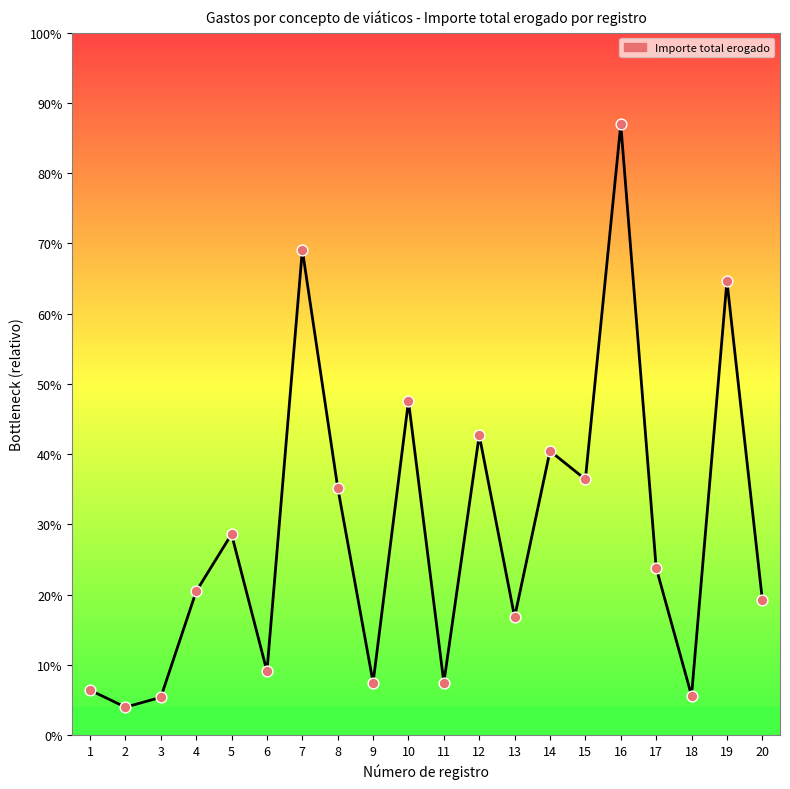

Does the chart have visible grid lines?

No